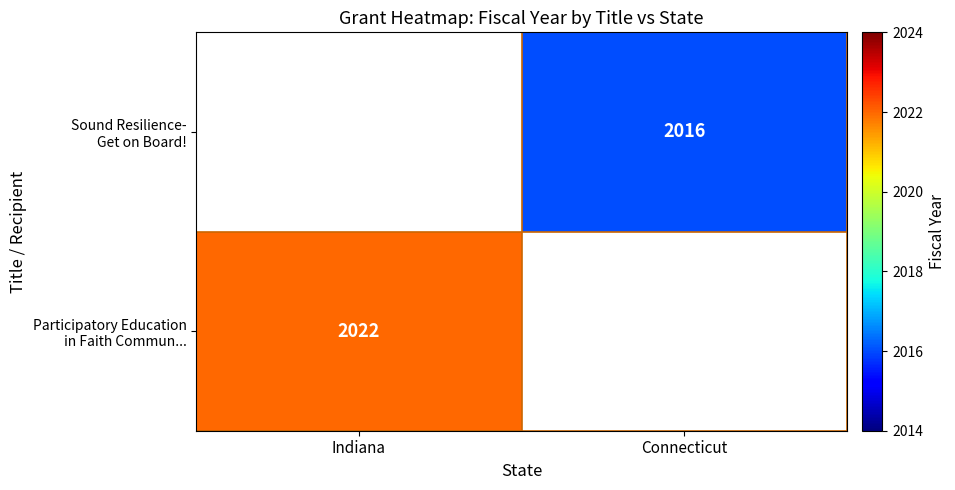

Is the value of Participatory Education in Faith Commun... at Connecticut greater than the value of Sound Resilience- Get on Board! at Connecticut?

No